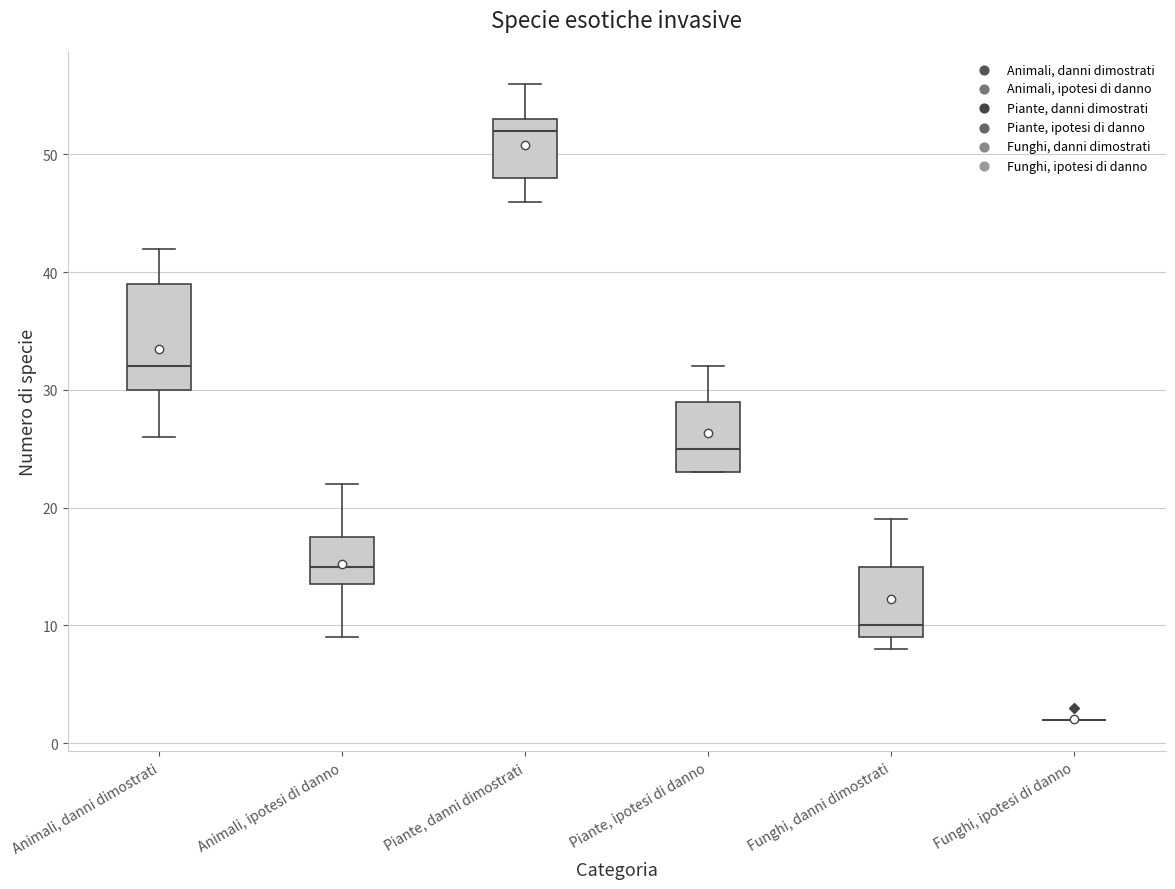

Which box is the tallest, from its lower edge to its upper edge?

Animali, danni dimostrati